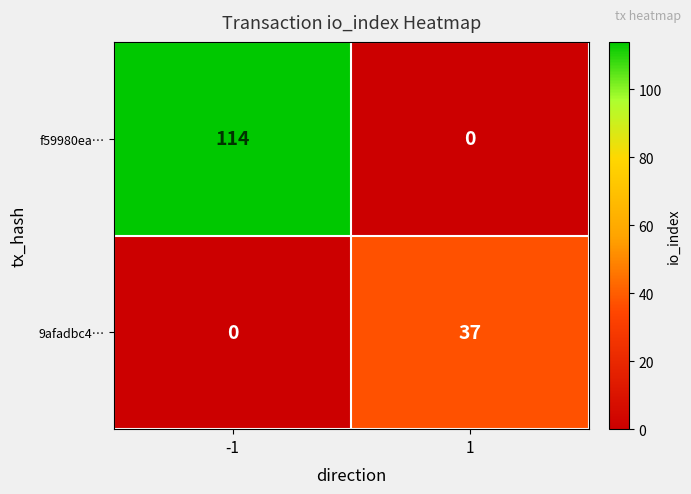

List the series in order of their peak value, lowest first.

9afadbc4…, f59980ea…